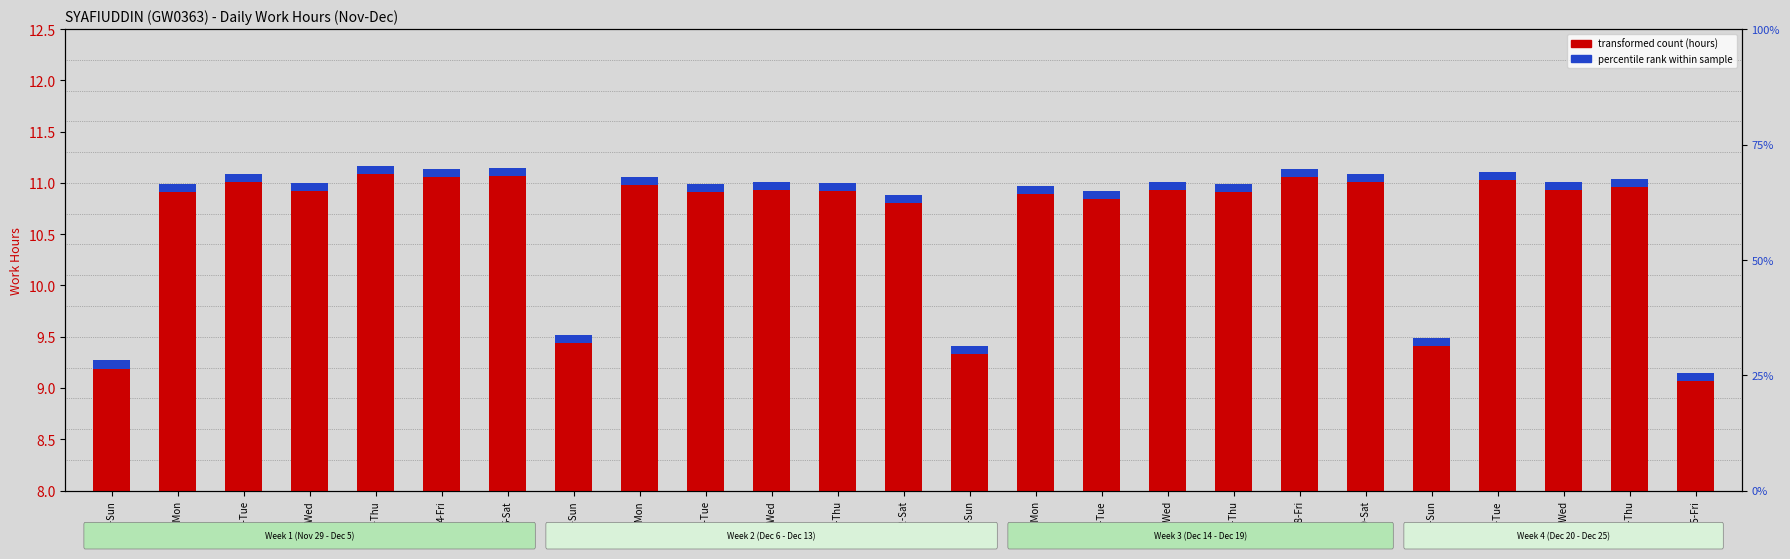

At which category does the chart reach its peak across all series?

3-Thu